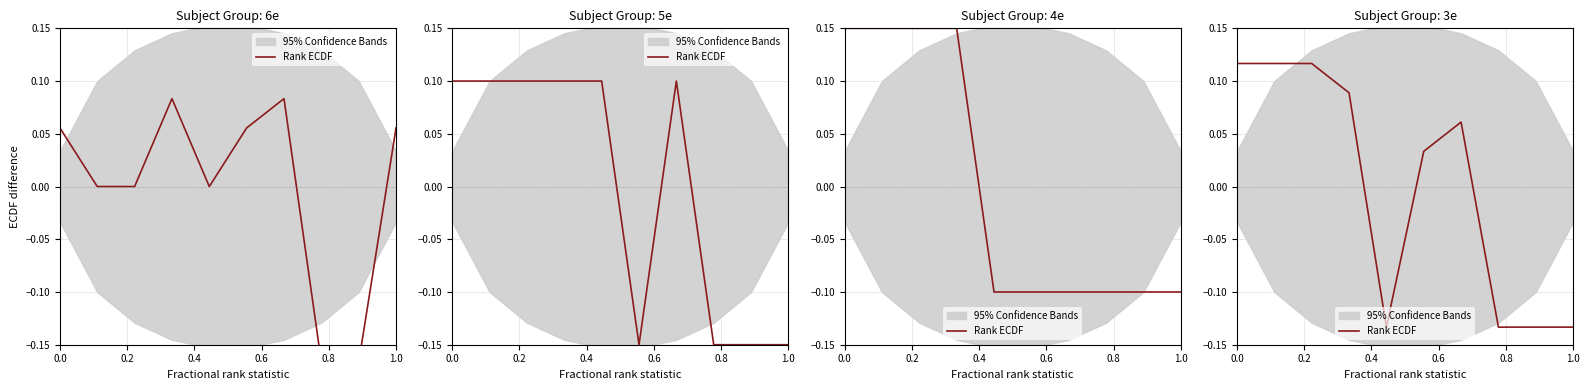

How many values are below zero?

4